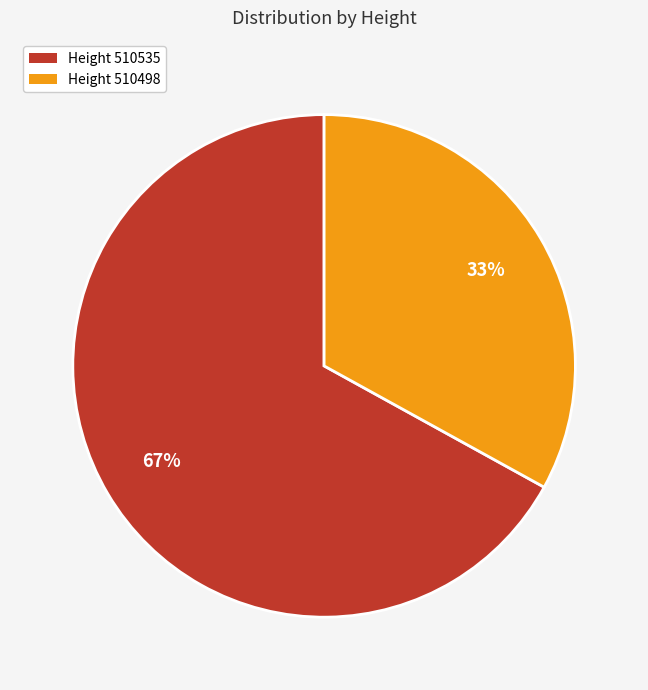

Is it true that Height 510535 is 73% of the pie?

False